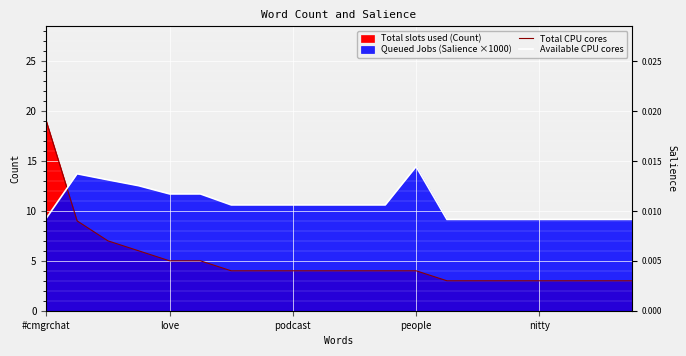

True or false: Available CPU cores has a value of 15.0 at 13.

False